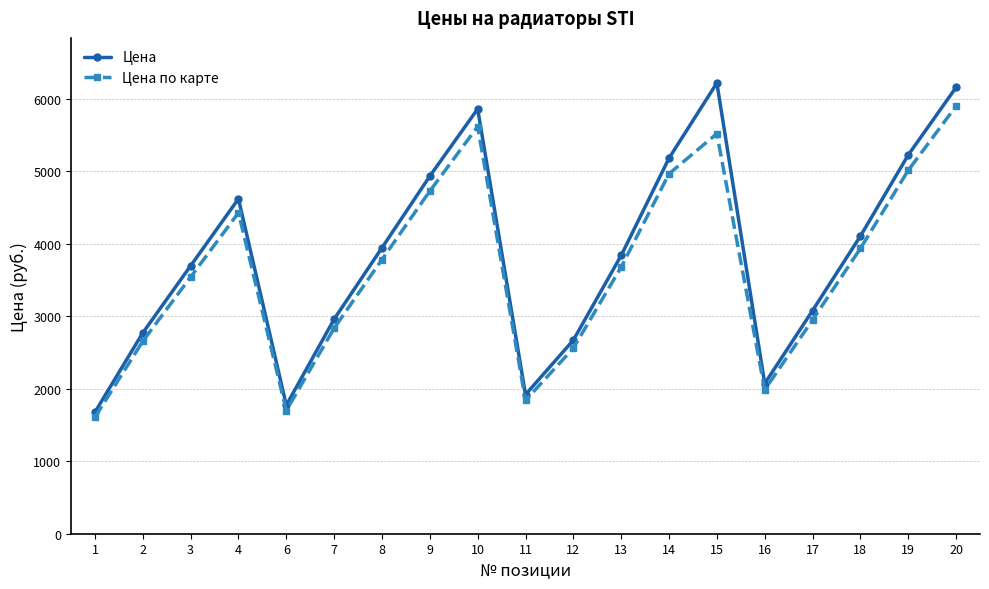

Which series has the largest total across all categories?

Цена